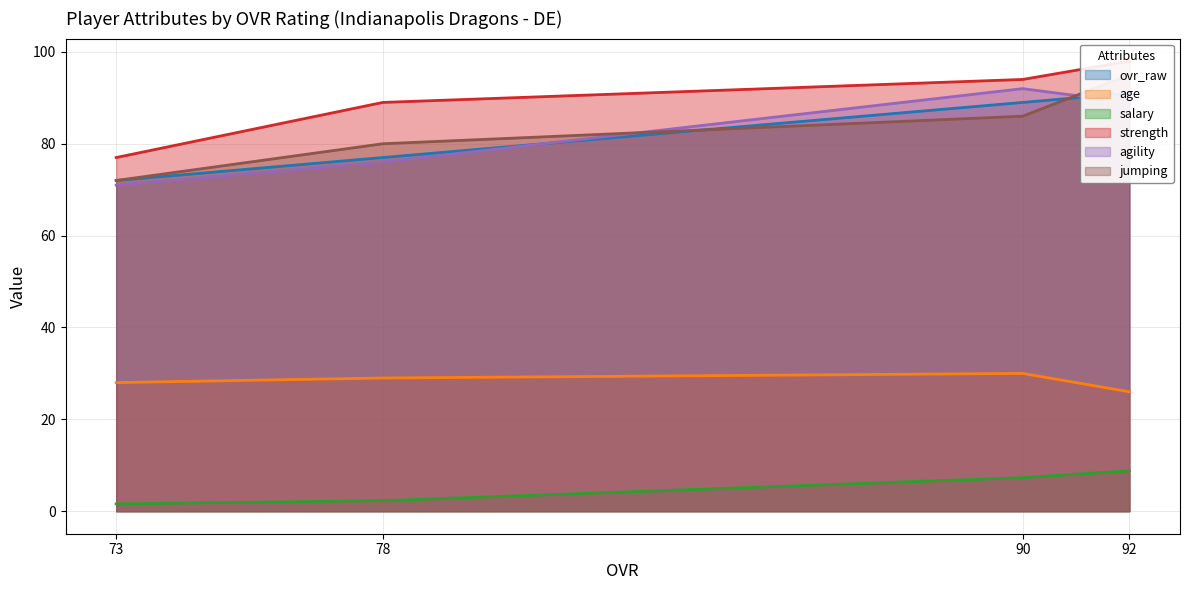

Is the value of age at 73 greater than the value of agility at 78?

No